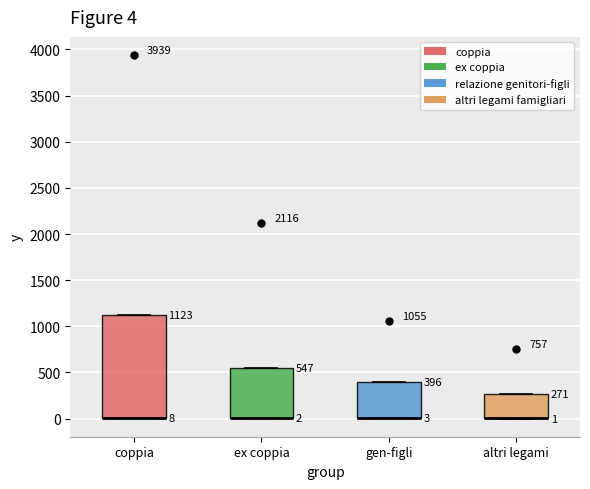

Which box is the tallest, from its lower edge to its upper edge?

coppia